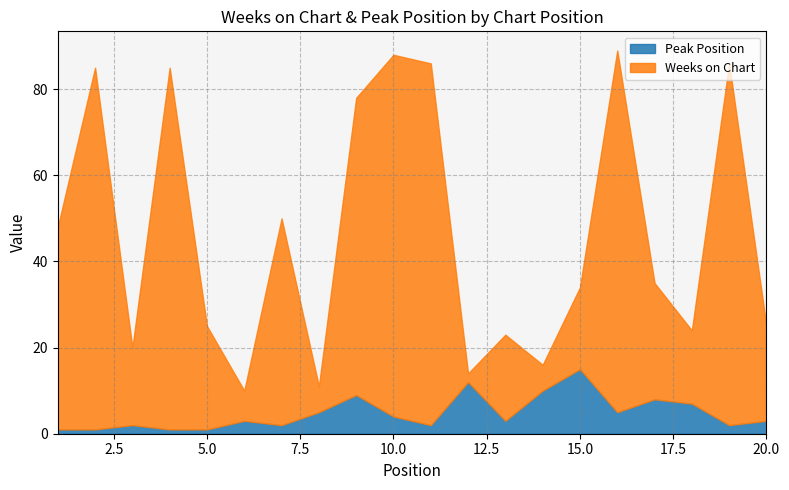

What is the minimum value for Peak Position?

1